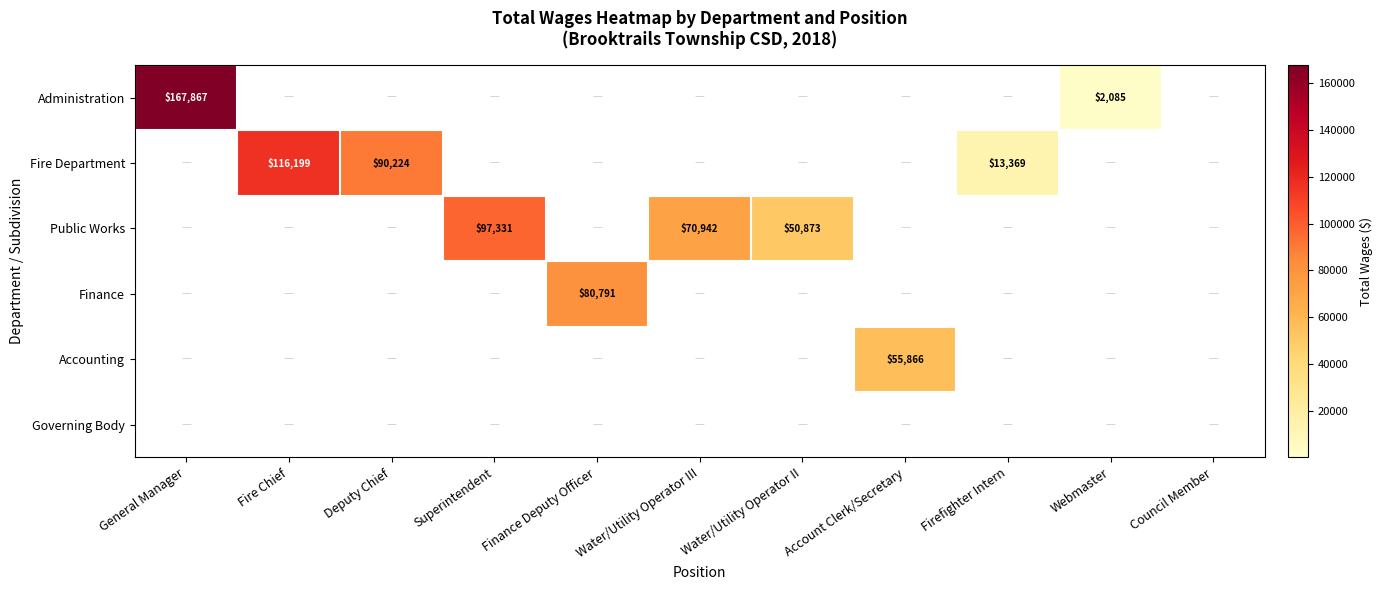

The Public Works series shows 44563 at Water/Utility Operator III. True or false?

False